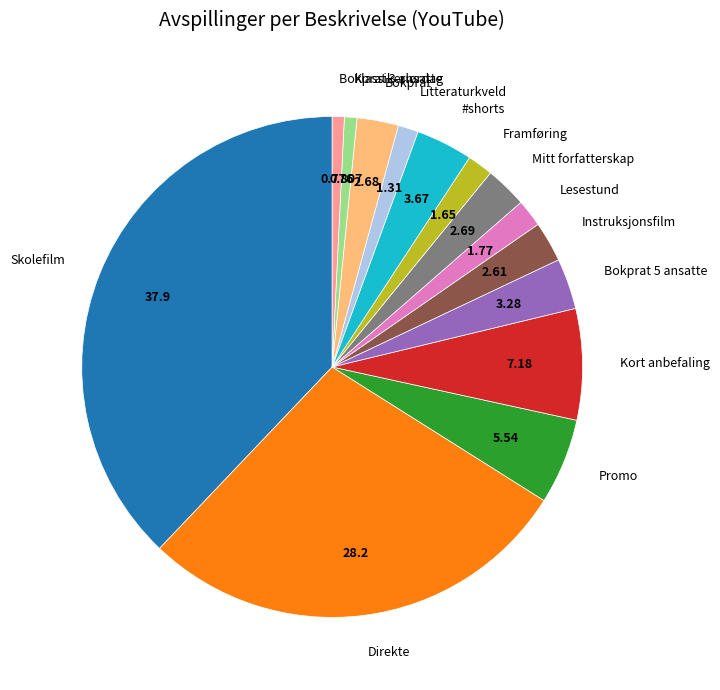

Combined, do Litteraturkveld and Bokprat account for over 50%?

No